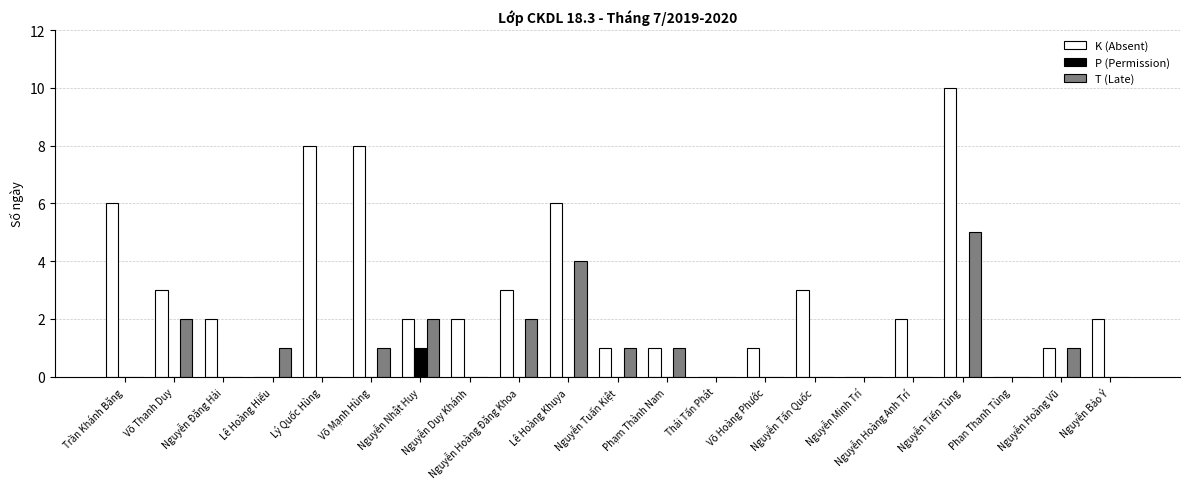

Which series has the largest total across all categories?

K (Absent)